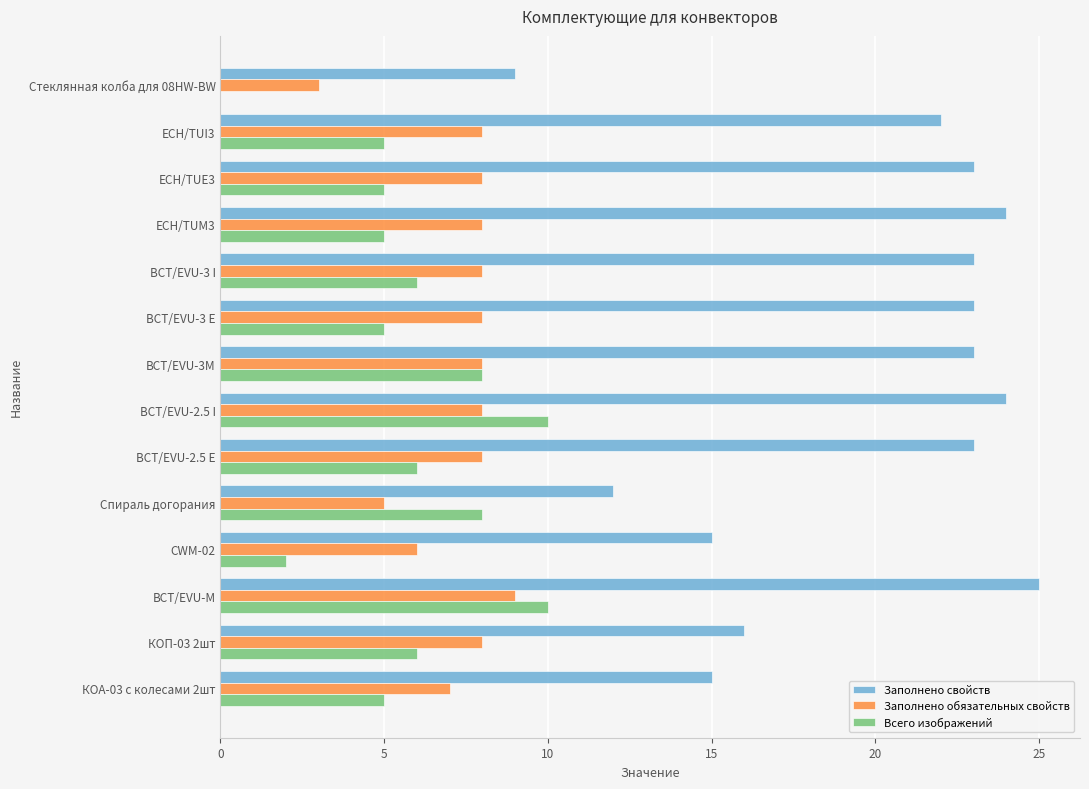

The Всего изображений series shows 3 at CWM-02. True or false?

False